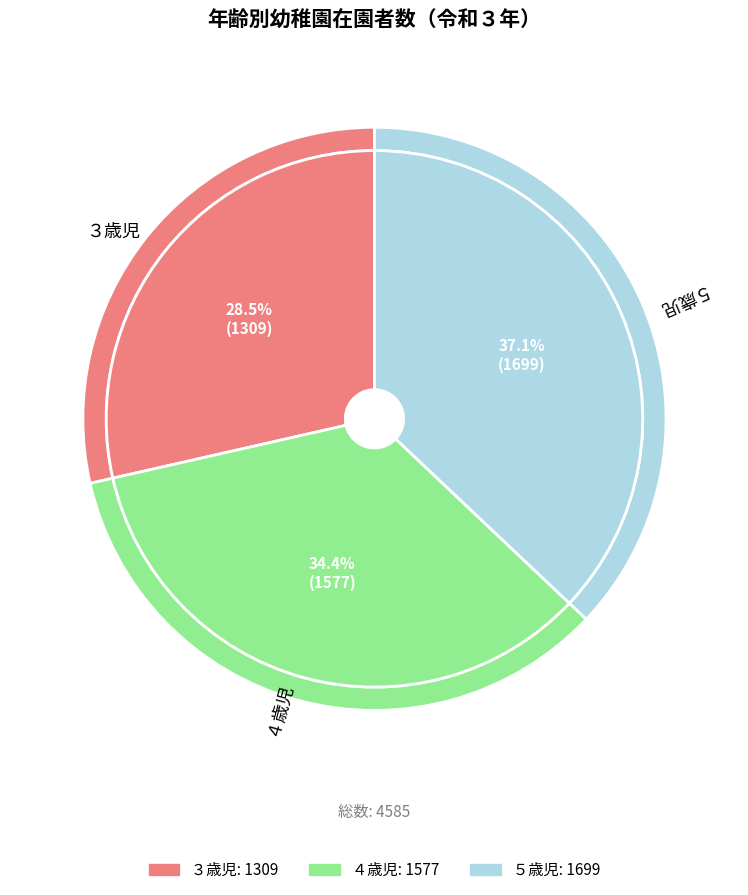

What is the change in value from ３歳児 to ４歳児?

+268